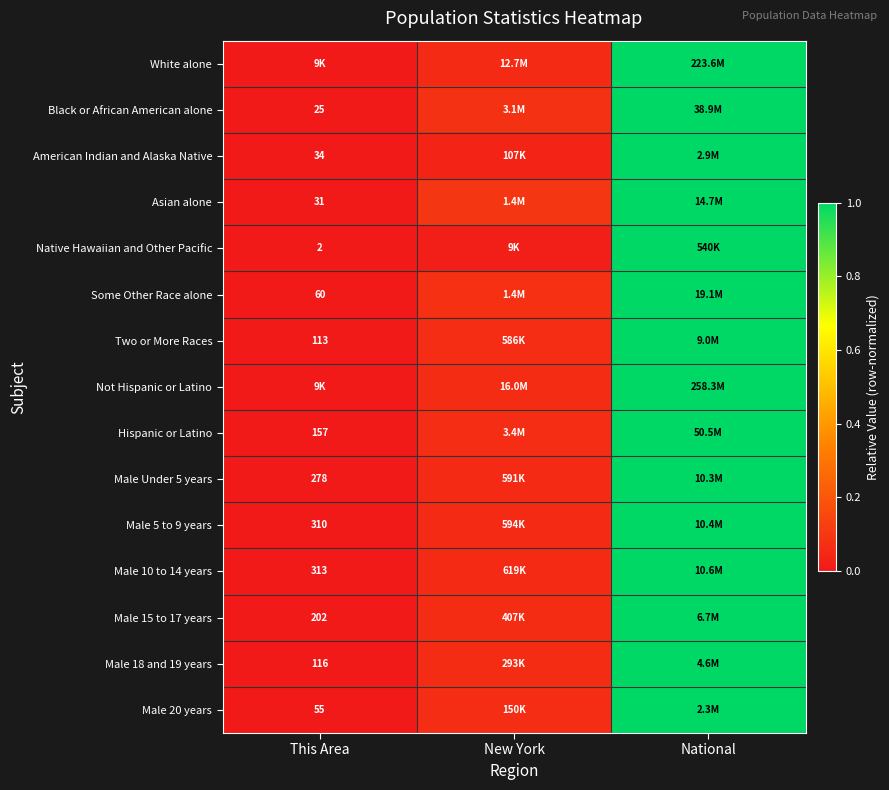

What is the sum of all Male 15 to 17 years values?

1.1